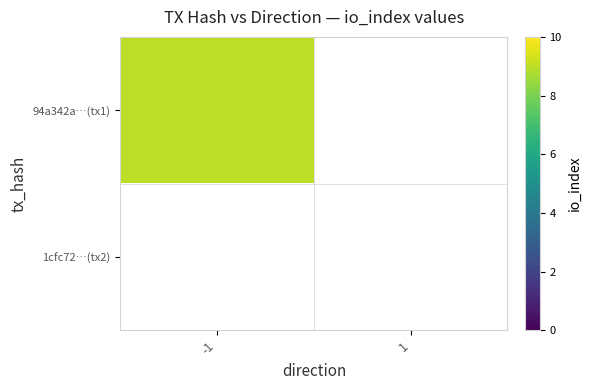

List the series in order of their peak value, lowest first.

1cfc7293656819f5894b9fcd47aac5f9af75690, 94a342a57c629046387625768d1d11e8b4befe5